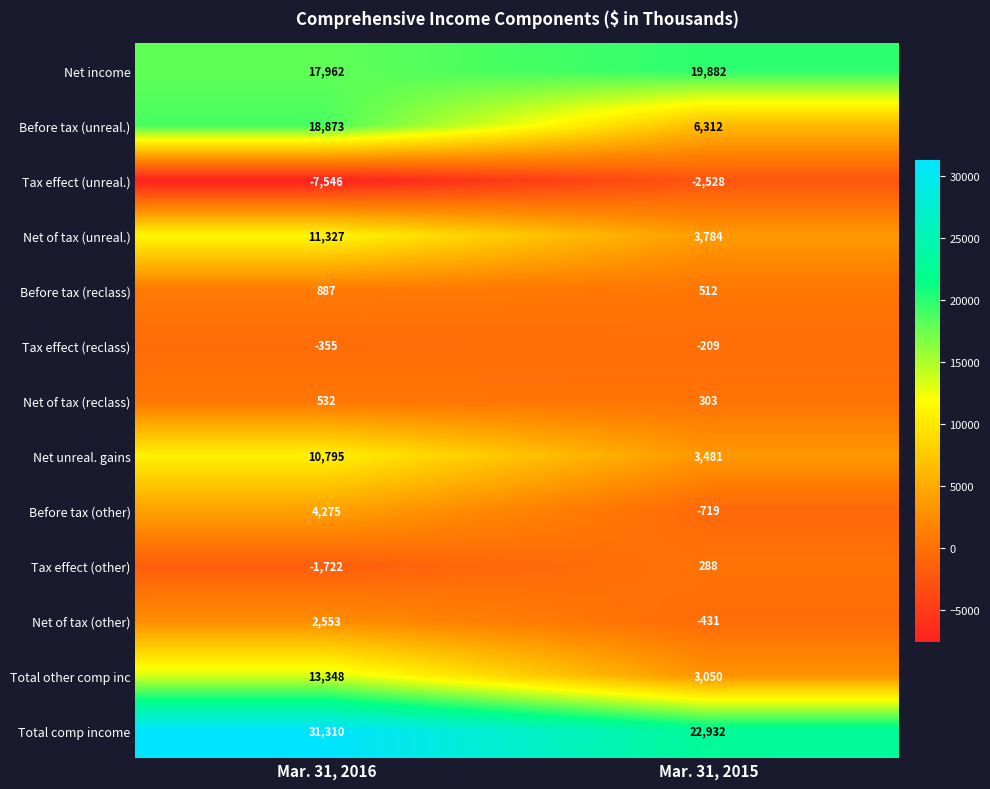

List the series in order of their peak value, highest first.

Total comp income, Net income, Before tax (unreal.), Total other comp inc, Net of tax (unreal.), Net unreal. gains, Before tax (other), Net of tax (other), Before tax (reclass), Net of tax (reclass), Tax effect (other), Tax effect (reclass), Tax effect (unreal.)